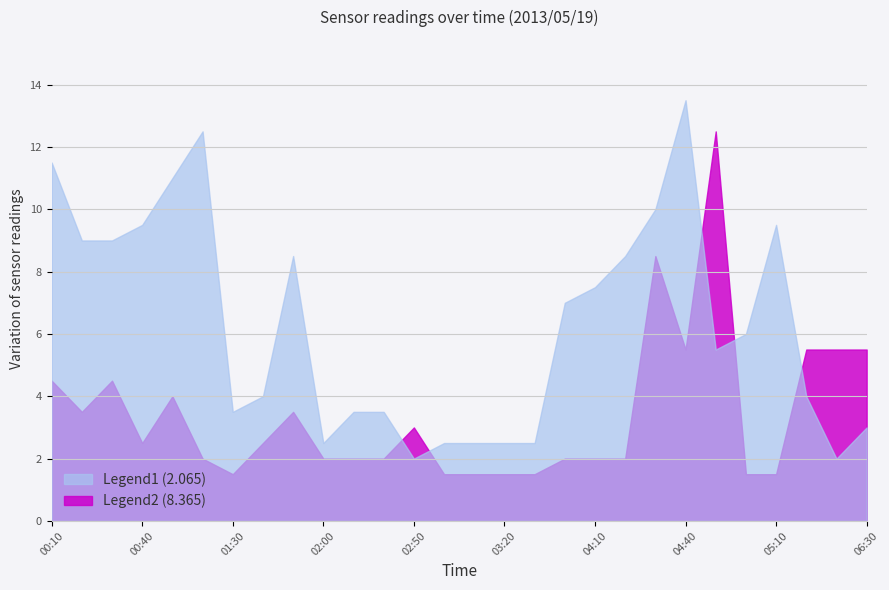

What is the spread (max minus min) of values at 04:40?

8.0